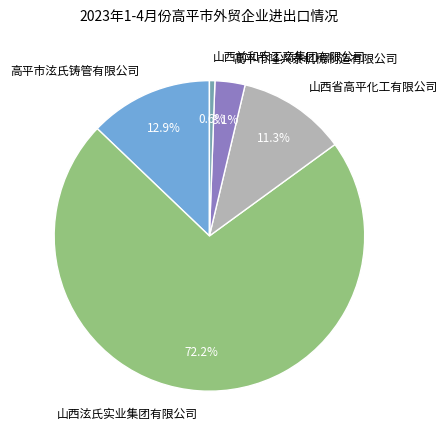

To the nearest percent, what percentage of the pie is 山西泫氏实业集团有限公司?

72%